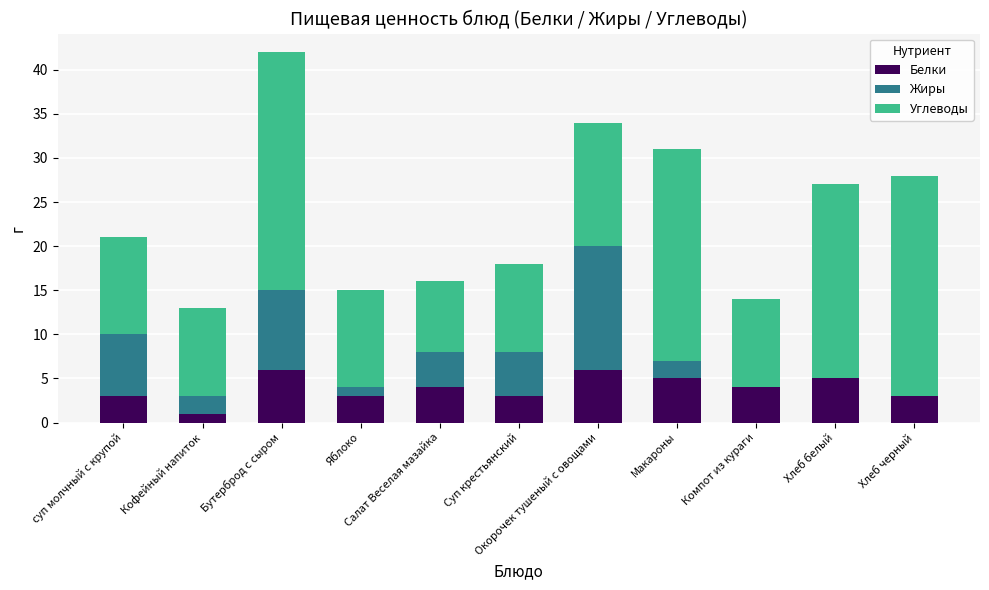

Rank the series at Компот из кураги from highest to lowest value.

Углеводы, Белки, Жиры